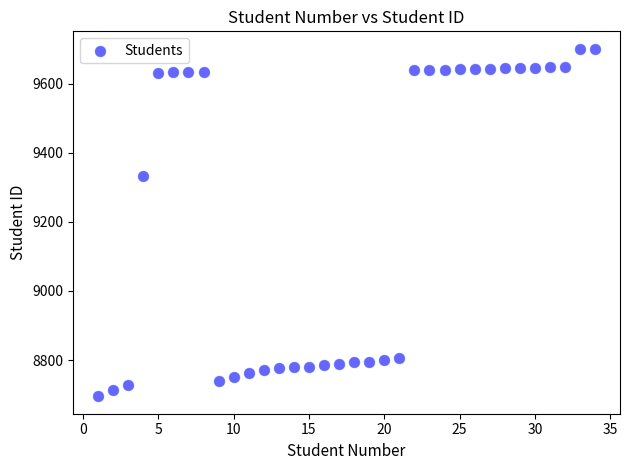

What is the range of X values (max minus min)?

33